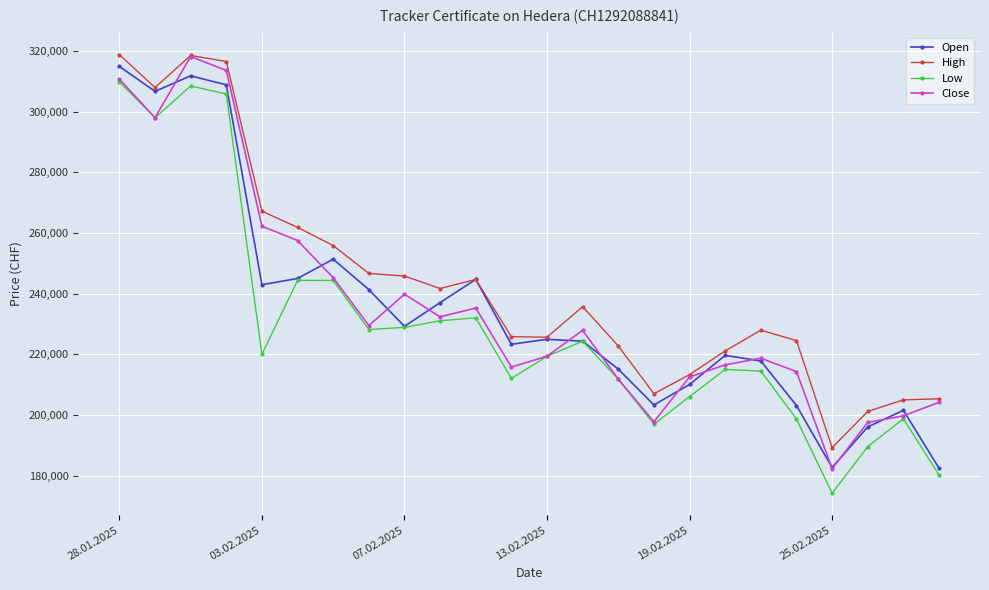

What is the value of the High point at the 23rd from the left?

204995